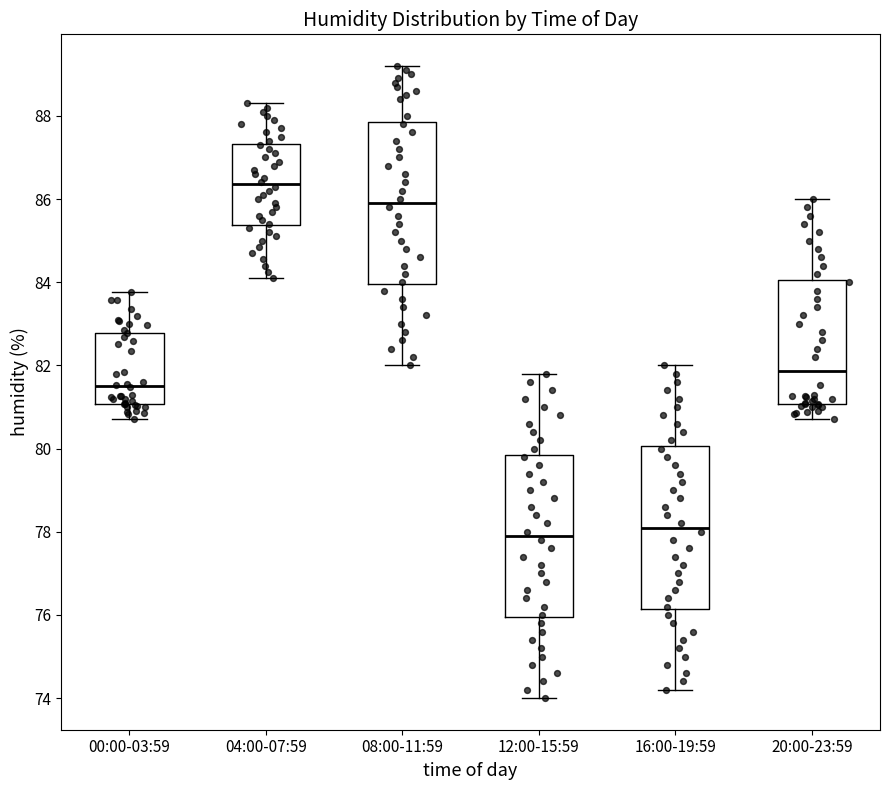

Reading left to right, transcribe this box plot: for each box, give where its median line is, the range the box spans, and where its two whiskers end, as read against the y-axis. The values are not printed on the chart, so give them approximately, as read against the axis.

00:00-03:59: median 81.6, box 81.0 to 82.8, whiskers 80.8 to 83.8
04:00-07:59: median 86.4, box 85.4 to 87.4, whiskers 84.2 to 88.4
08:00-11:59: median 86.0, box 84.0 to 87.8, whiskers 82.0 to 89.2
12:00-15:59: median 78.0, box 76.0 to 79.8, whiskers 74.0 to 81.8
16:00-19:59: median 78.2, box 76.2 to 80.0, whiskers 74.2 to 82.0
20:00-23:59: median 81.8, box 81.0 to 84.0, whiskers 80.8 to 86.0